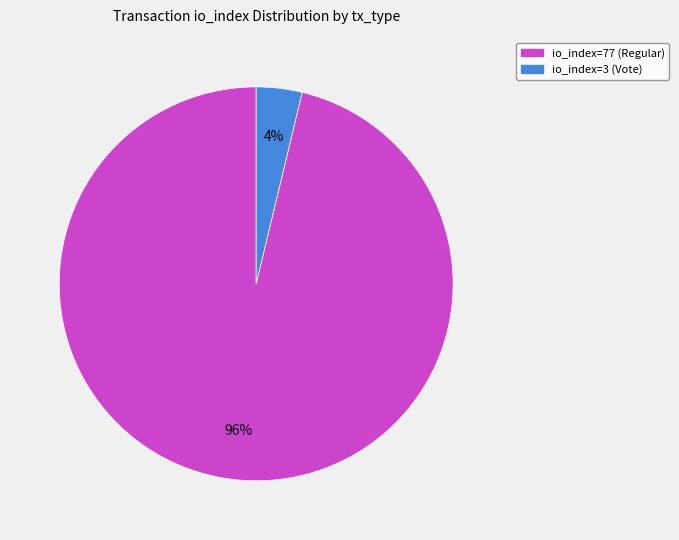

Is it true that io_index=3 (Vote) is 4% of the pie?

True